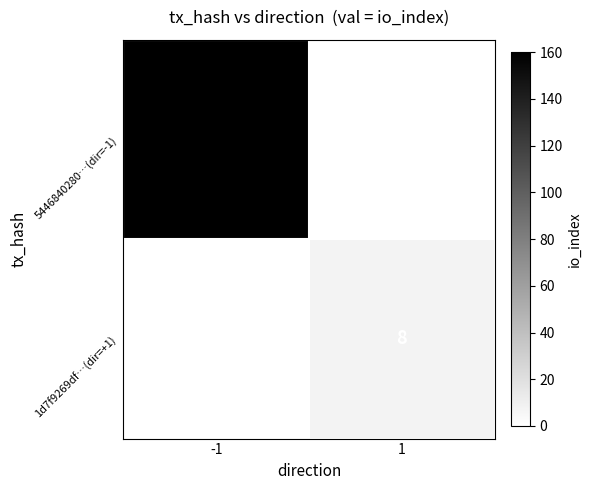

At how many categories does at least one series exceed 49?

1